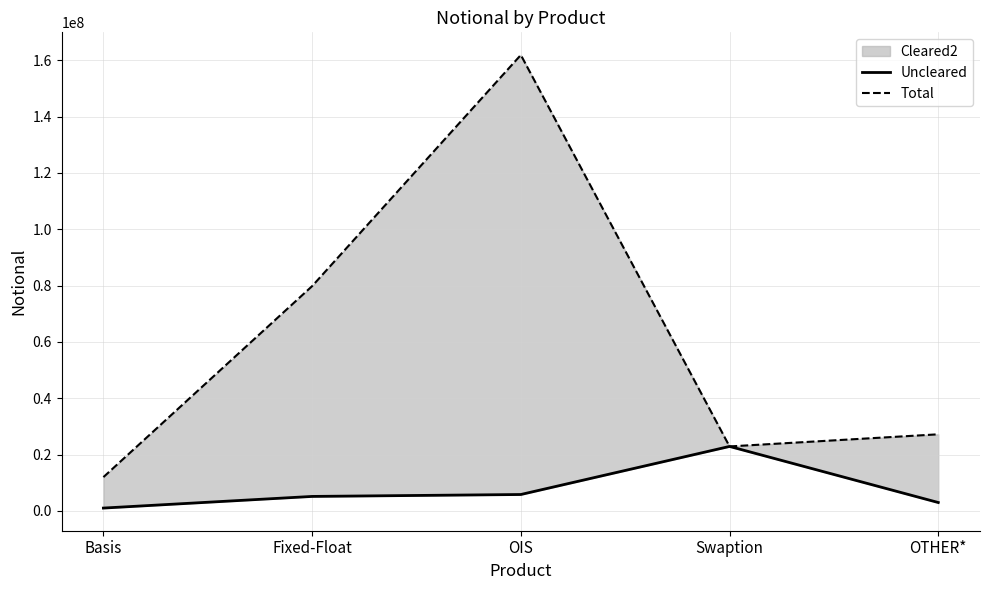

At which category is the sum across all series the highest?

OIS